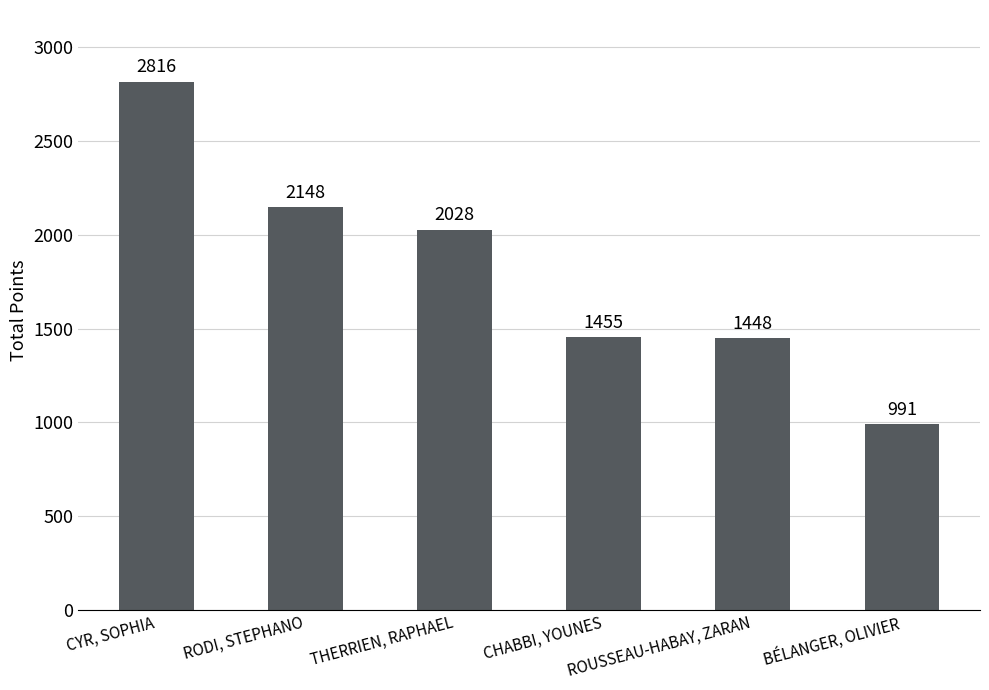

What is the difference between the values at THERRIEN, RAPHAEL and BÉLANGER, OLIVIER?

1037